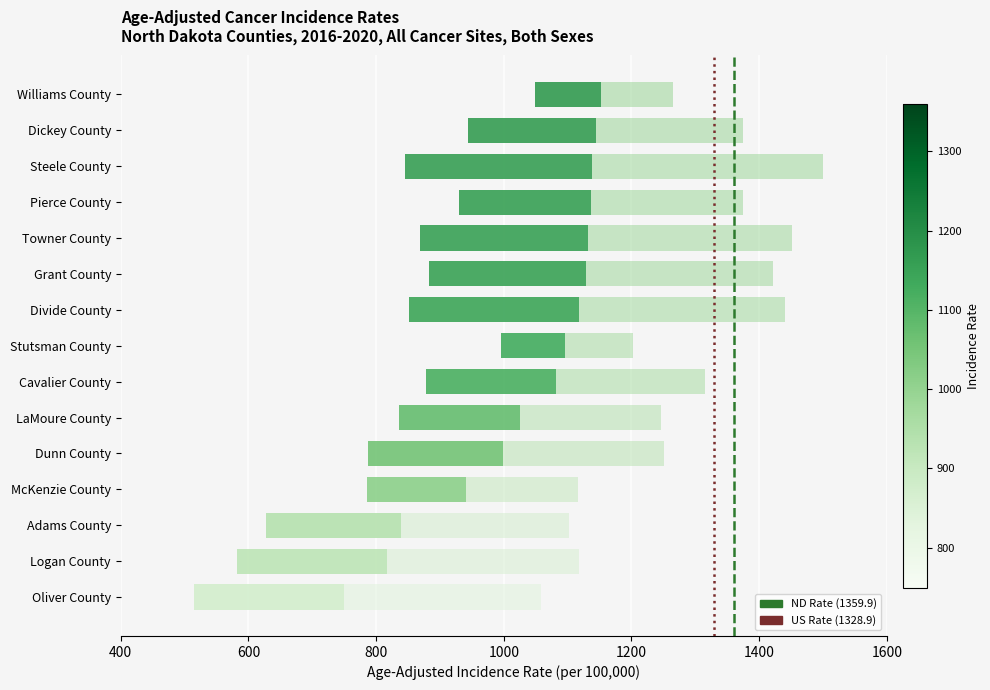

What are all the series names shown in the legend?

ND Rate (1359.9), US Rate (1328.9)